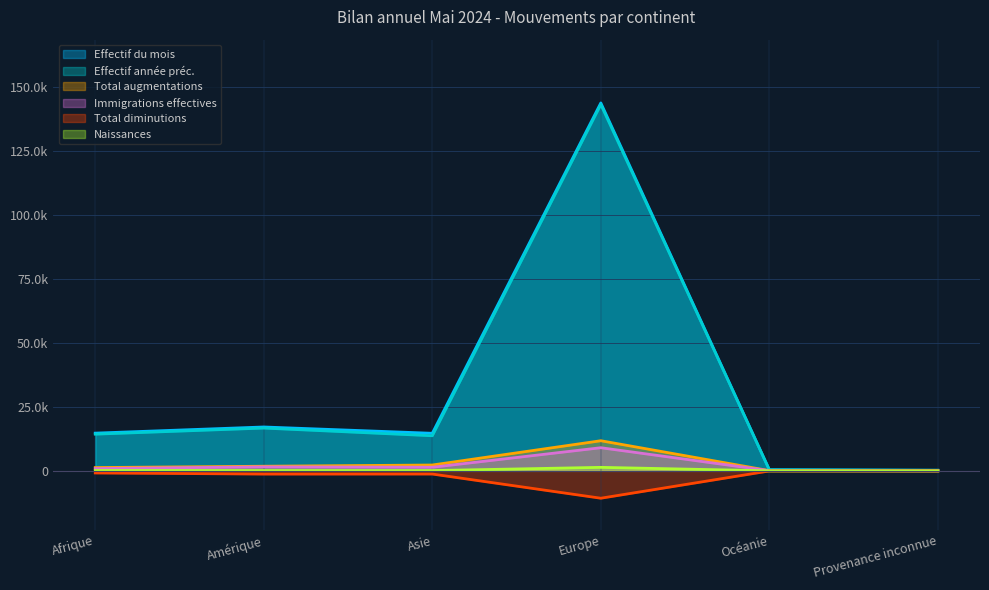

What is the total value across all series at Océanie?

926